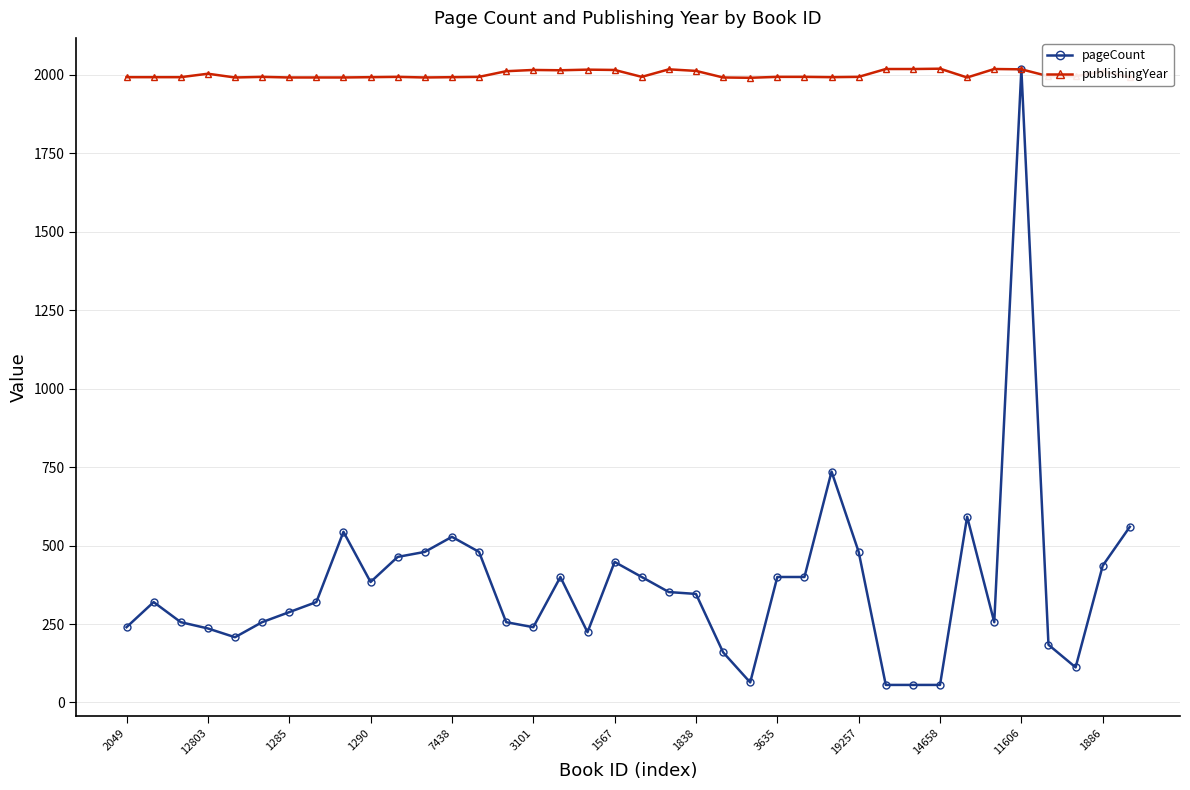

What is the smallest value displayed?

56